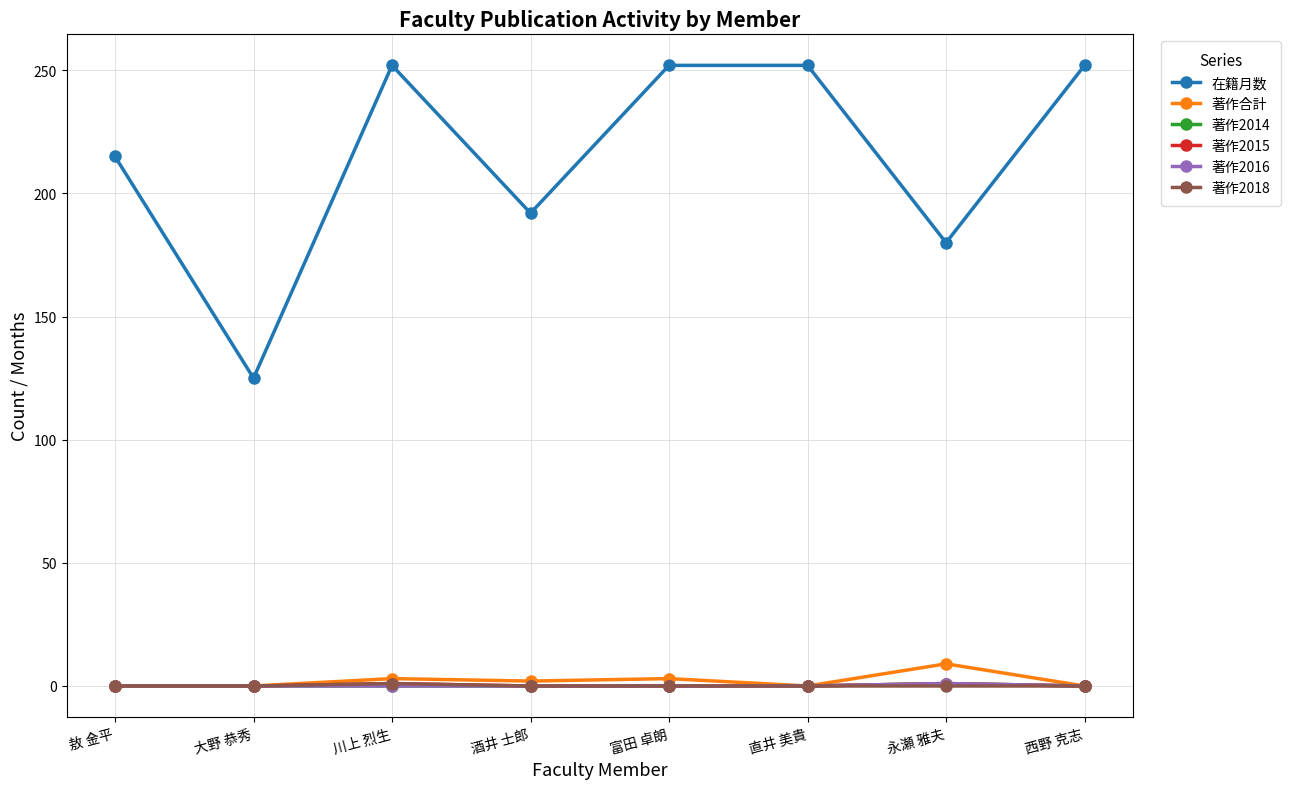

Reading right to left, extract all data points from this chart.

在籍月数: 252	180	252	252	192	252	125	215
著作合計: 0	9	0	3	2	3	0	0
著作2014: 0	1	0	0	0	0	0	0
著作2015: 0	1	0	0	0	1	0	0
著作2016: 0	1	0	0	0	0	0	0
著作2018: 0	0	0	0	0	1	0	0